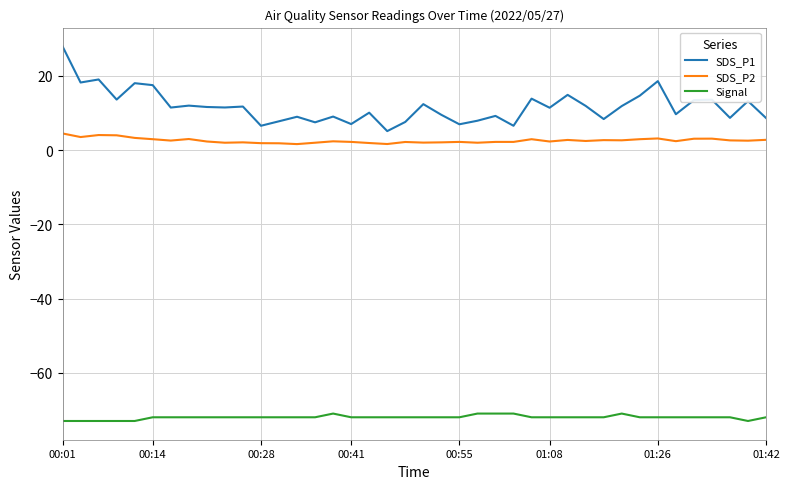

True or false: Signal and SDS_P2 cross at least once.

False